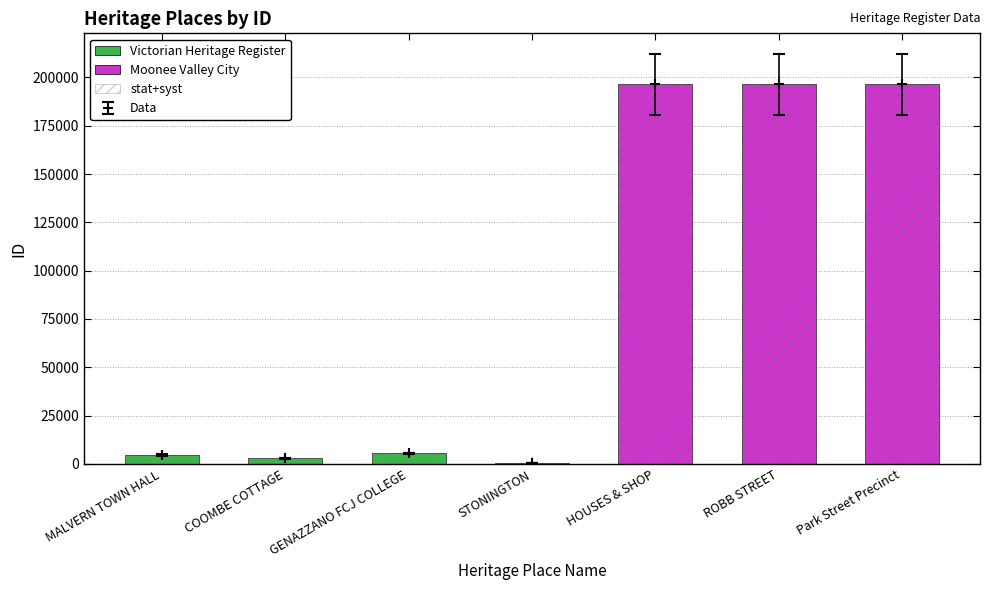

What position from the right is MALVERN TOWN HALL?

7